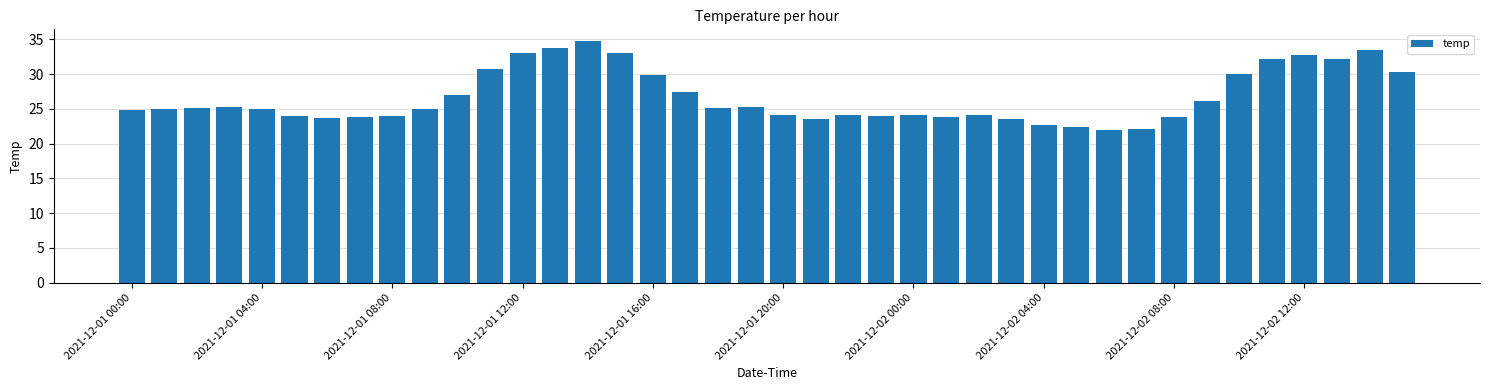

What is the value of the 5th bar from the left?

25.0